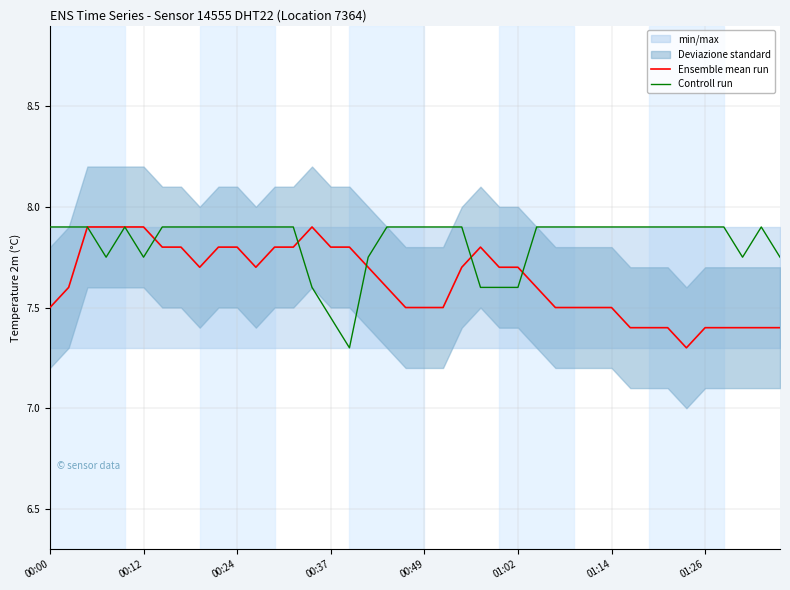

How many times do Controll run and Ensemble mean run cross each other?

5